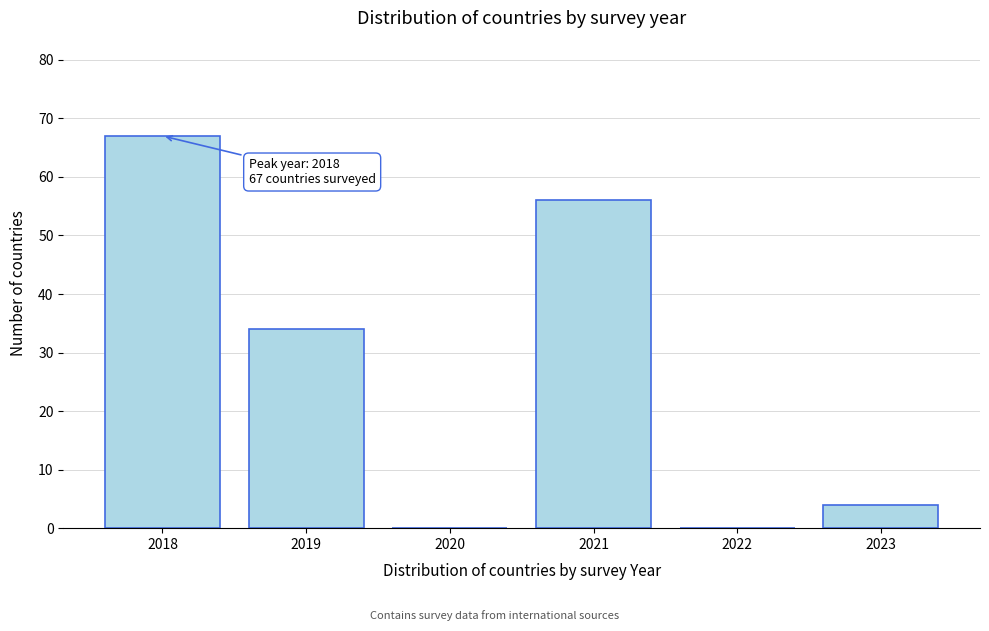

Reading left to right, list all the values displayed in this chart.

2018=67	2019=34	2020=0	2021=56	2022=0	2023=4